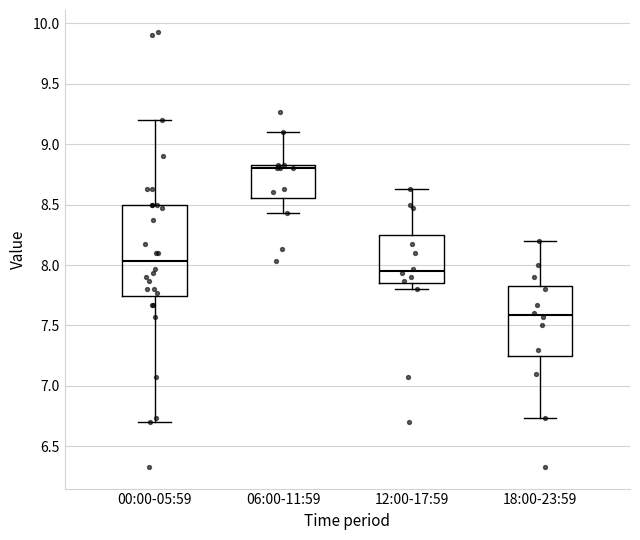

Comparing the boxes themselves (not the whiskers), which one is the tallest?

00:00-05:59